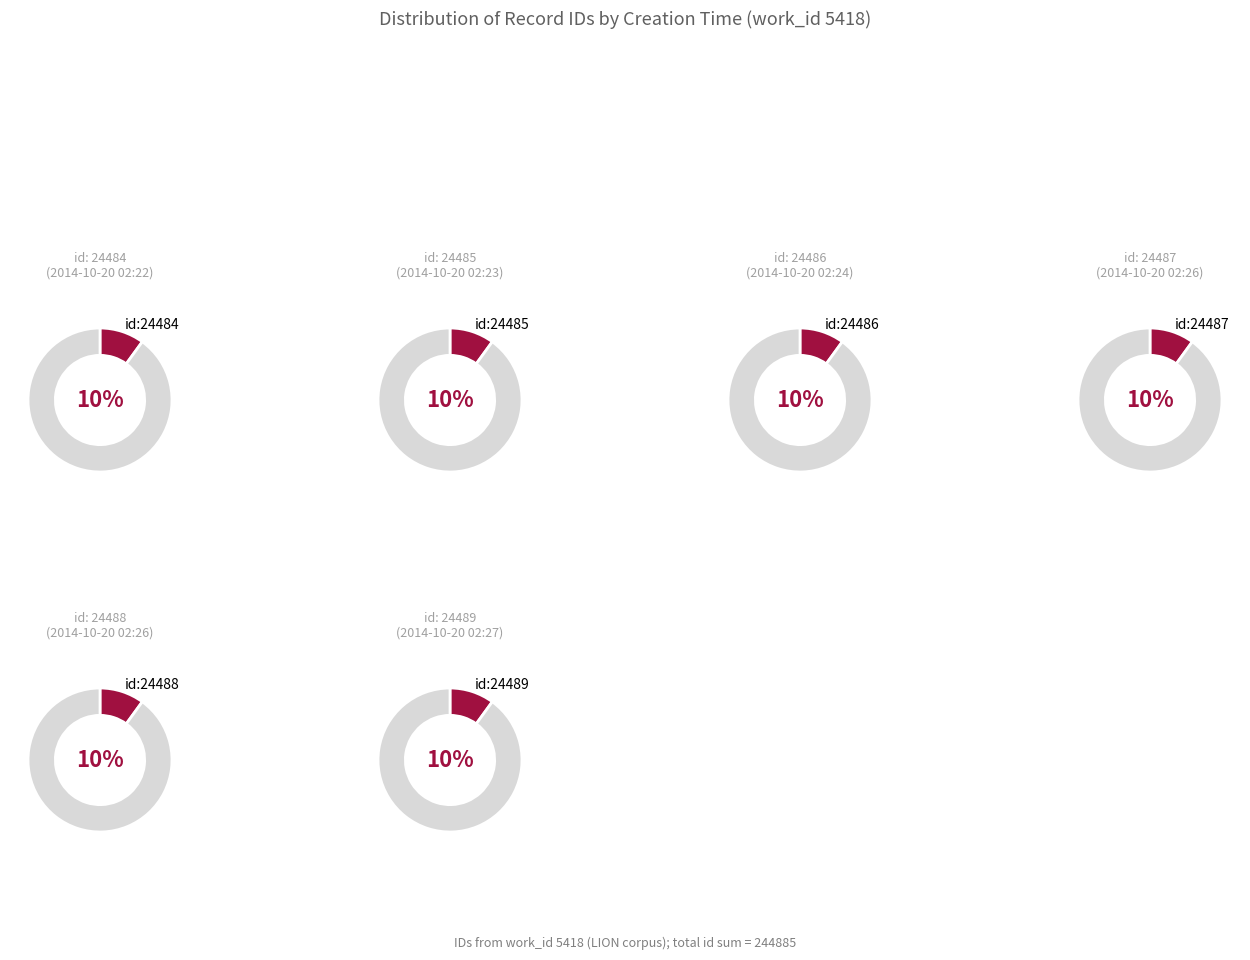

Does 2014-10-20 02:31:24 UTC represent more than half of the total?

No